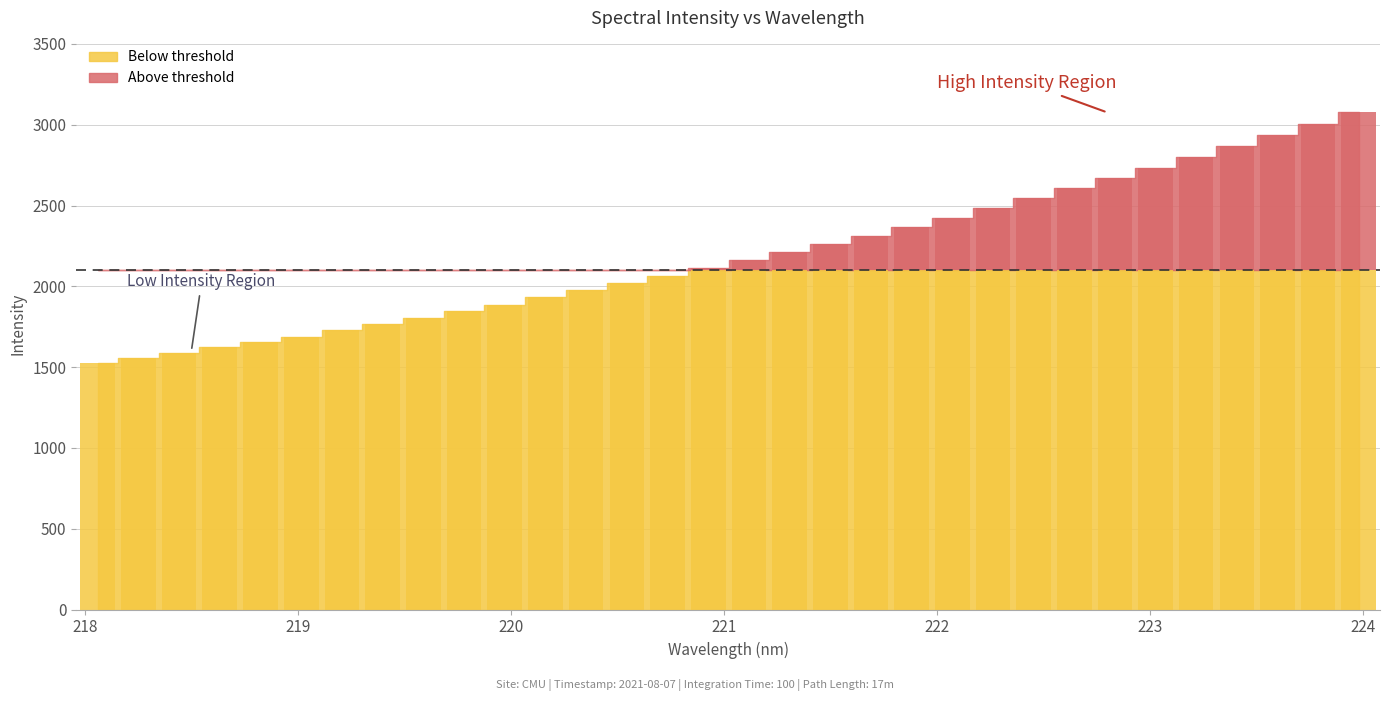

What is the change in value from 223.0264 to 223.5987?

+201.0